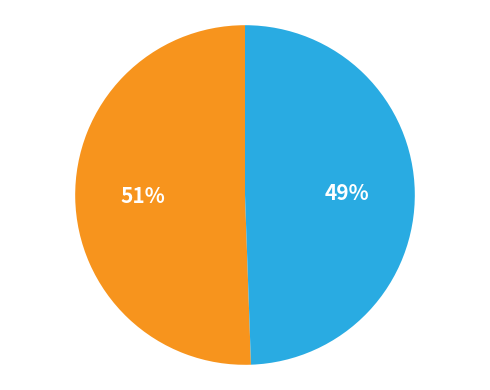

Does any single category account for the majority?

Yes